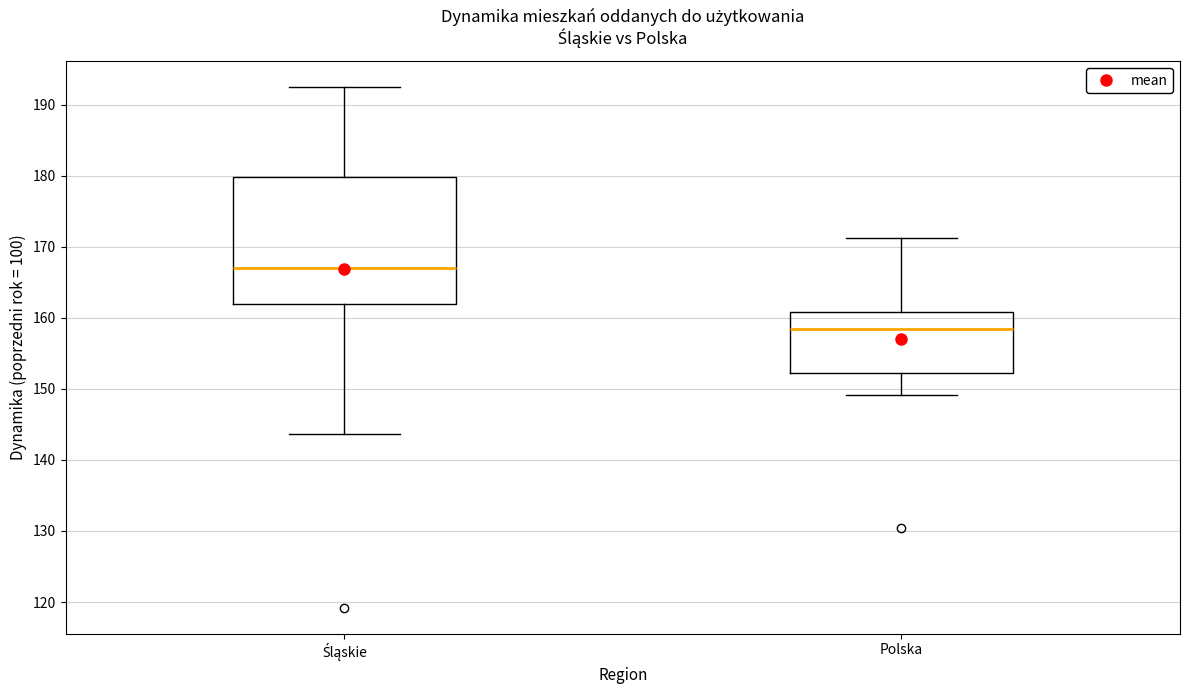

Where does the upper whisker of the box for Śląskie end on the y-axis? The values are not printed on the chart, so give them approximately, as read against the axis.

193